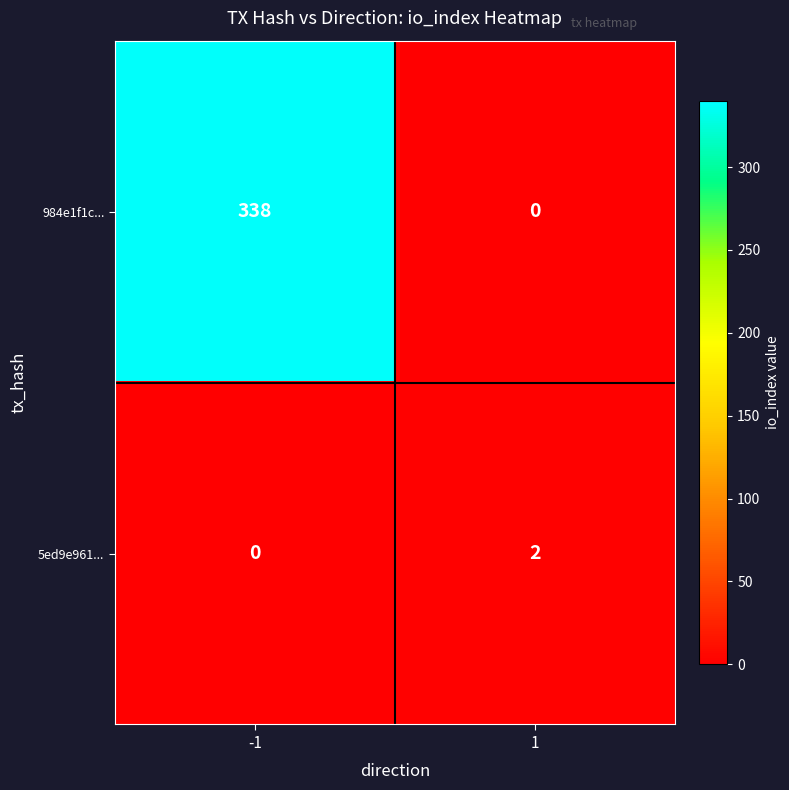

The value of 984e1f1c... at 1 is 0. True or false?

True